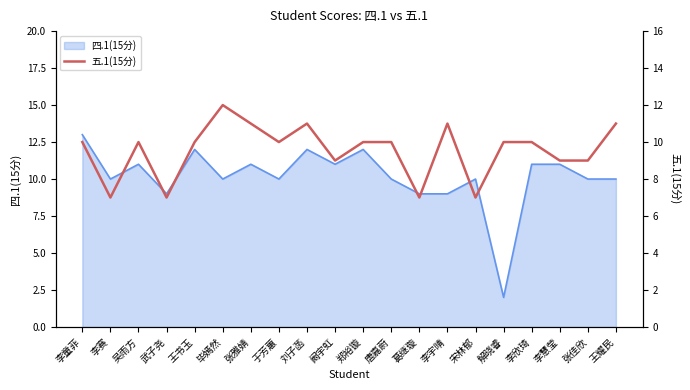

Which category has the lowest value in the 四.1(15分) series?

解晓睿